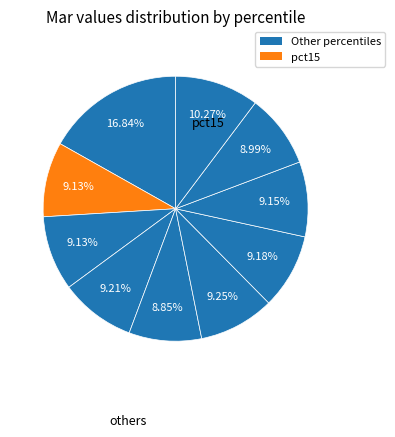

Count the number of slices in the pie.

10